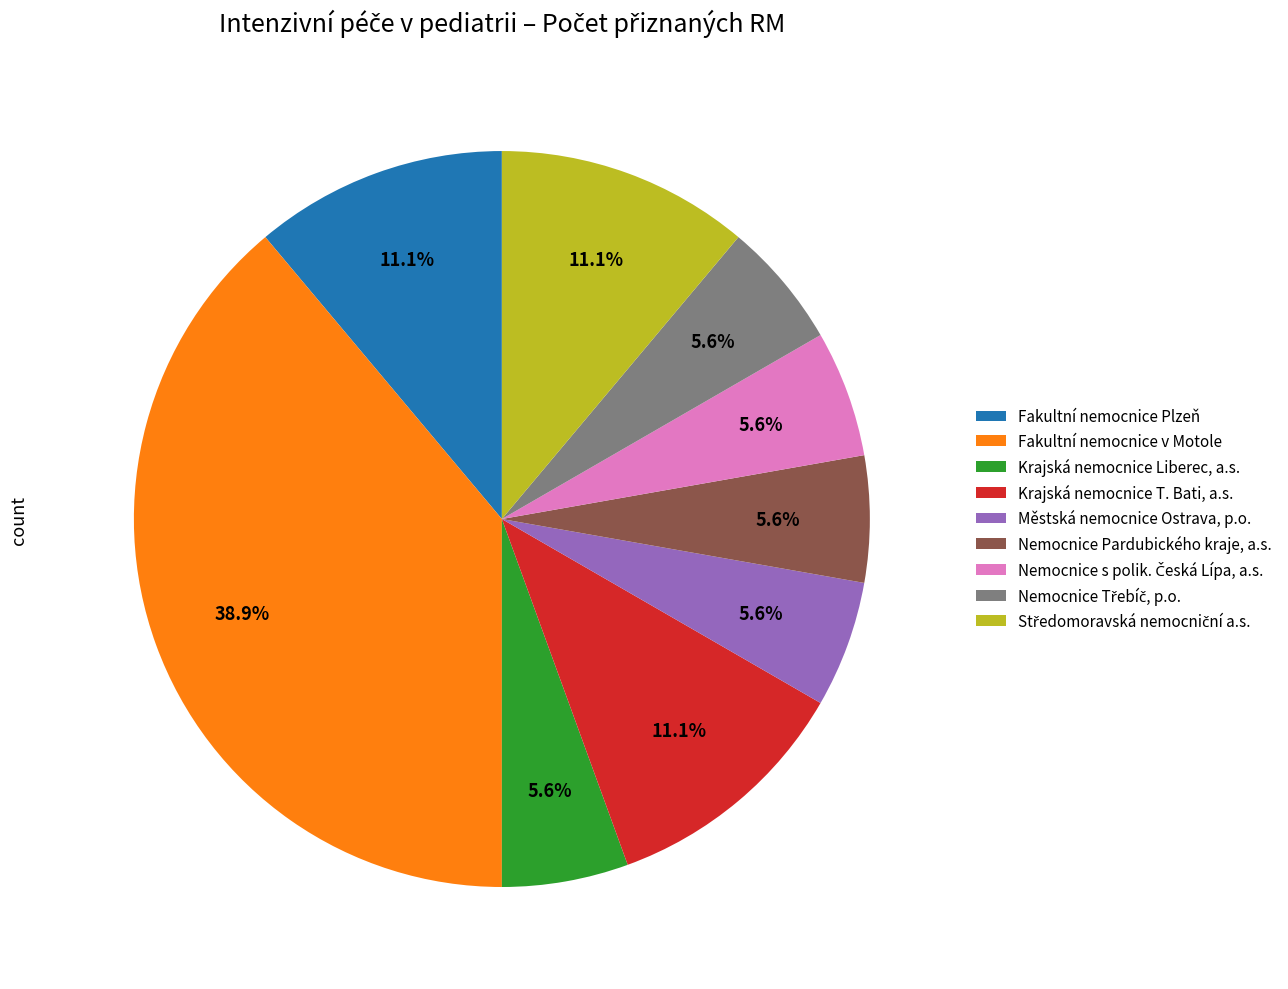

Count the number of slices in the pie.

9